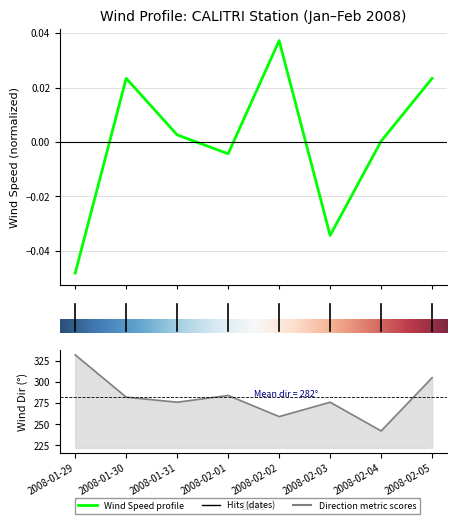

What is the average value of the D.V. M/g series?

282.0